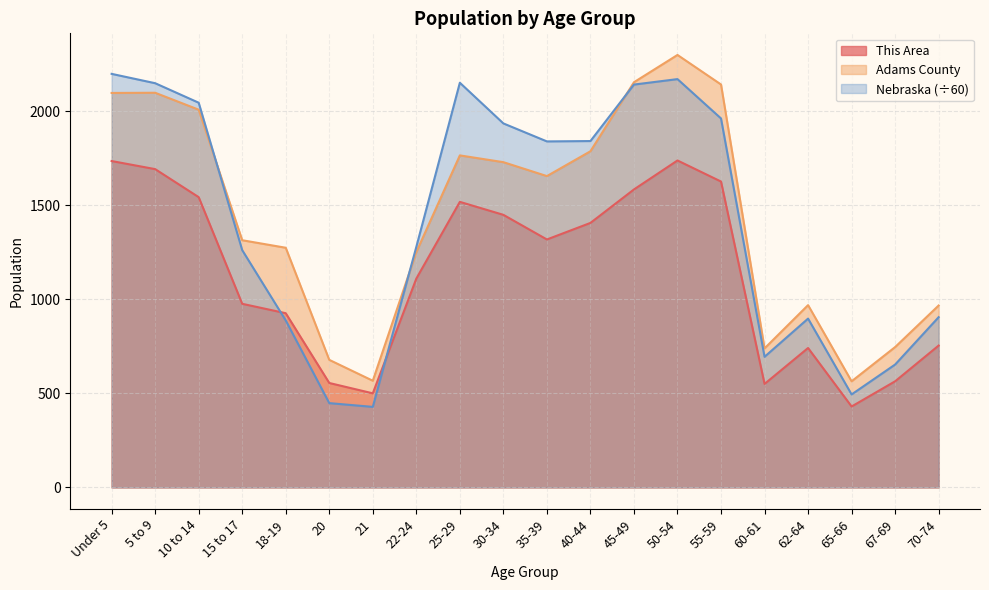

What is the value of the This Area point at the 8th from the left?

1110.0